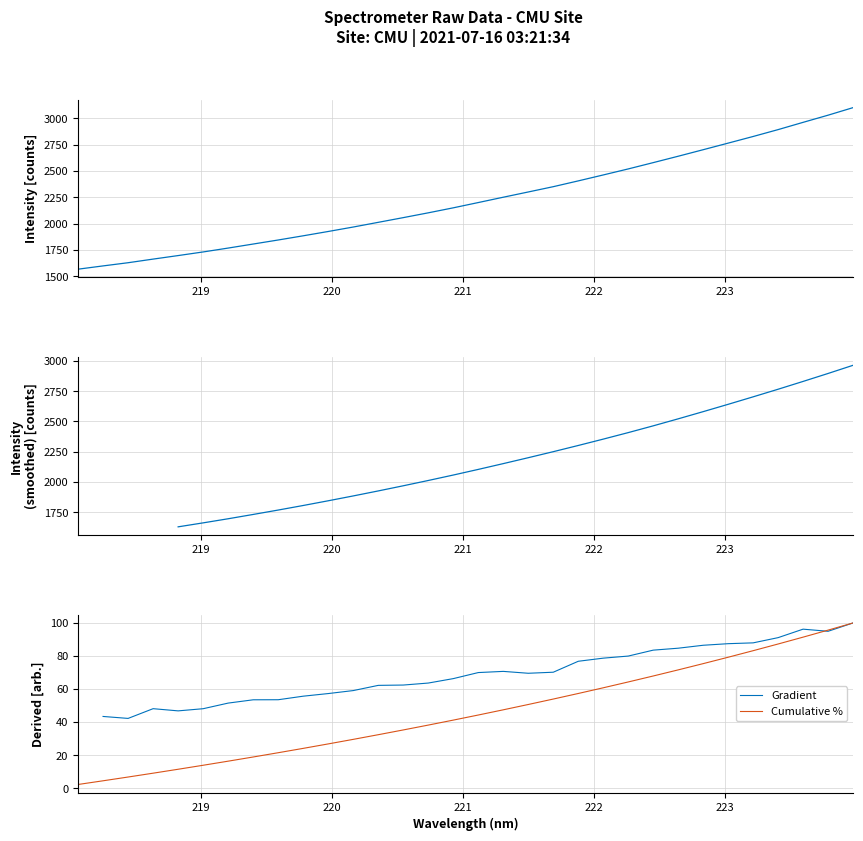

Reading left to right, what are all the values shown in this chart?

1566.6	1597.8	1628.0	1662.5	1696.0	1730.5	1767.4	1805.8	1844.2	1884.1	1925.1	1967.5	2012.1	2056.9	2102.5	2150.0	2200.2	2250.9	2300.7	2351.1	2406.1	2462.6	2519.9	2579.8	2640.6	2702.6	2765.3	2828.4	2893.7	2962.7	3030.8	3102.5